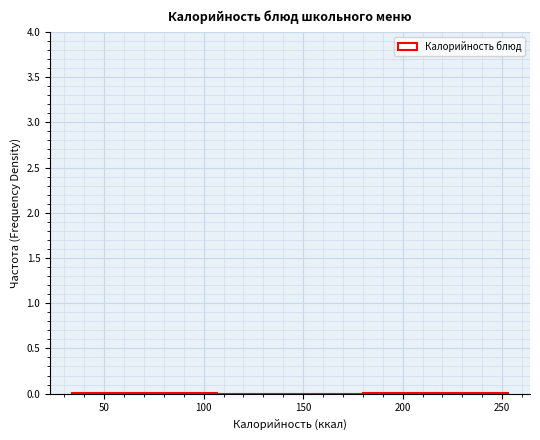

Reading left to right, list every bar in this chart as the range it spans on the x-axis followed by its height. Neither the bar edges nor the heights are printed on the chart, so give them approximately, as read against the axes.

35 to 70: under 0.05
70 to 105: under 0.05
105 to 145: 0
145 to 180: 0
180 to 215: under 0.05
215 to 255: under 0.05